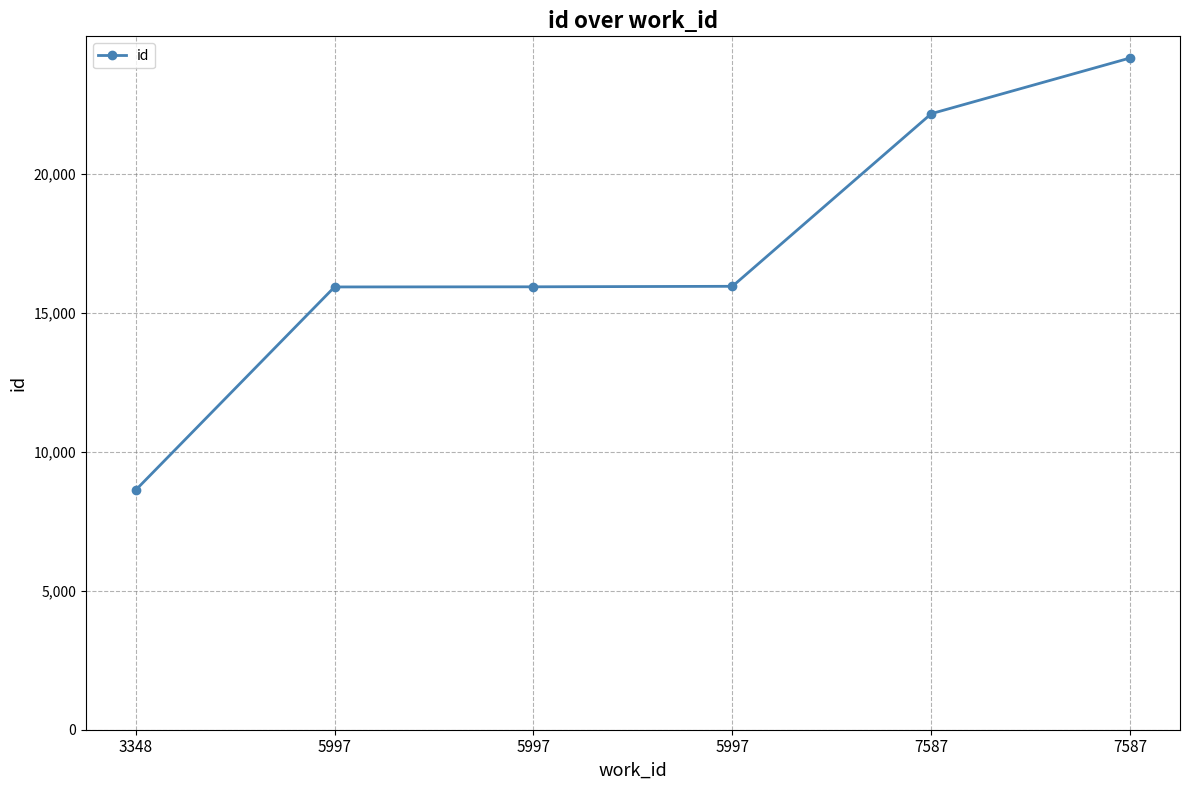

List the labels in order of value, smallest first.

3348, 5997, 5997, 5997, 7587, 7587